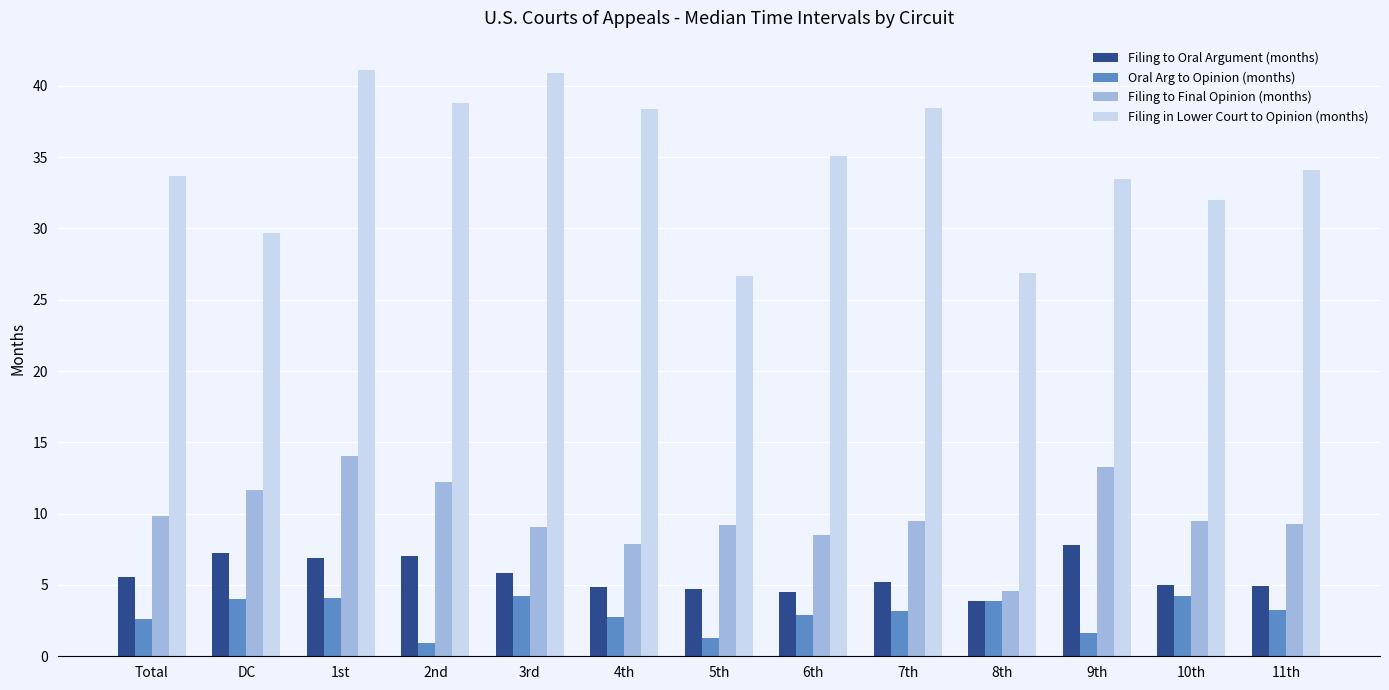

How many bars are there in each group?

4